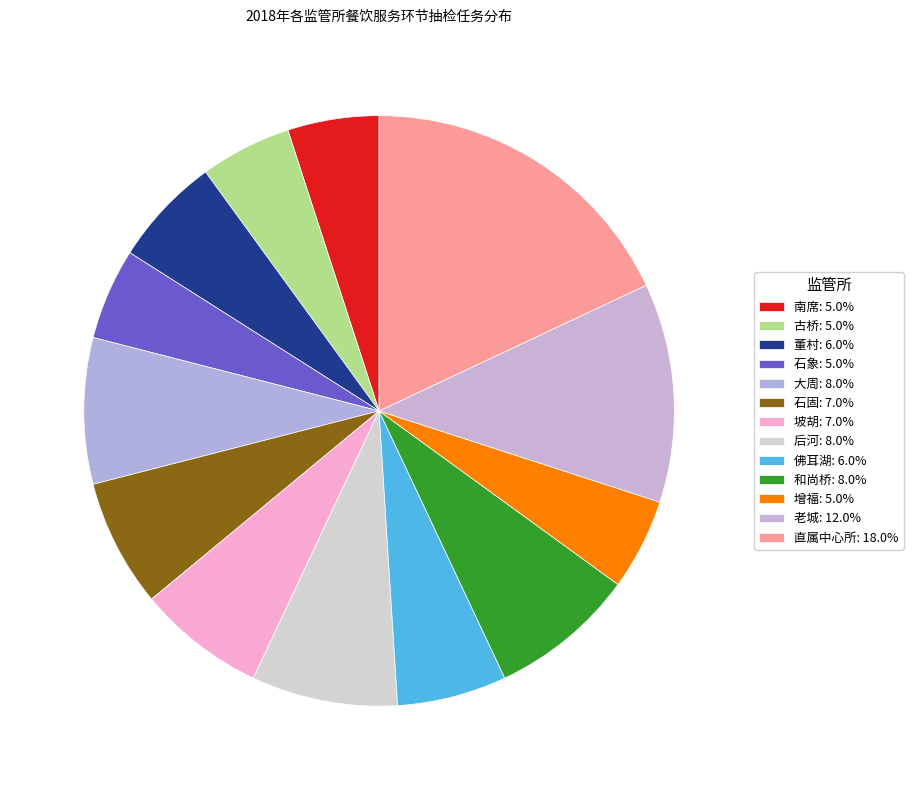

To the nearest percent, what portion does 大周 represent?

8%